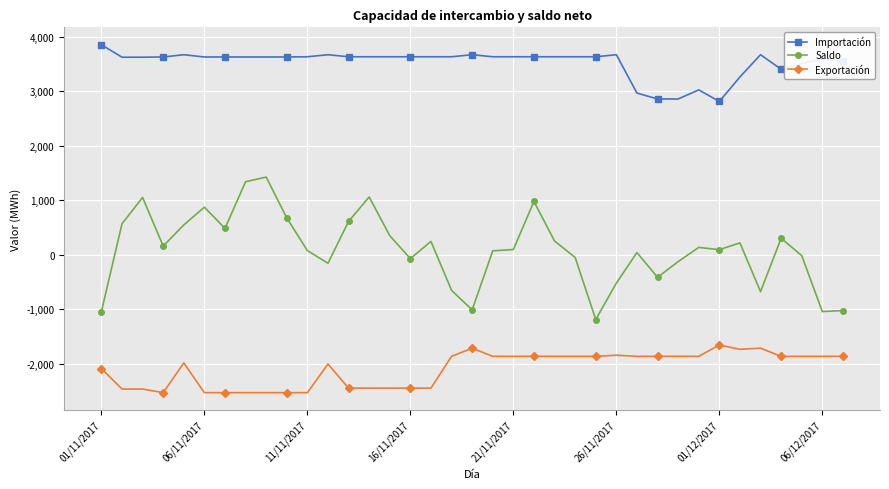

True or false: Saldo and Importación cross at least once.

False